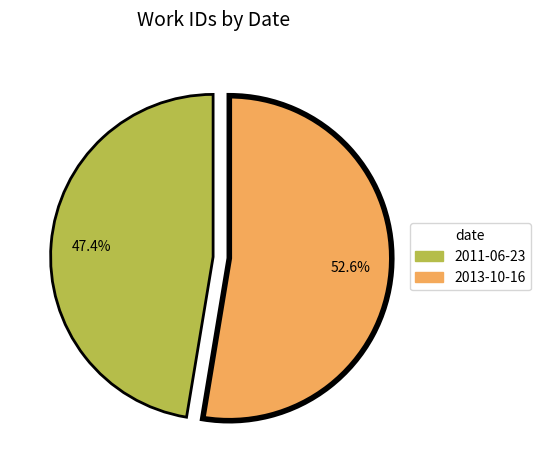

Is there a majority slice in this chart?

Yes